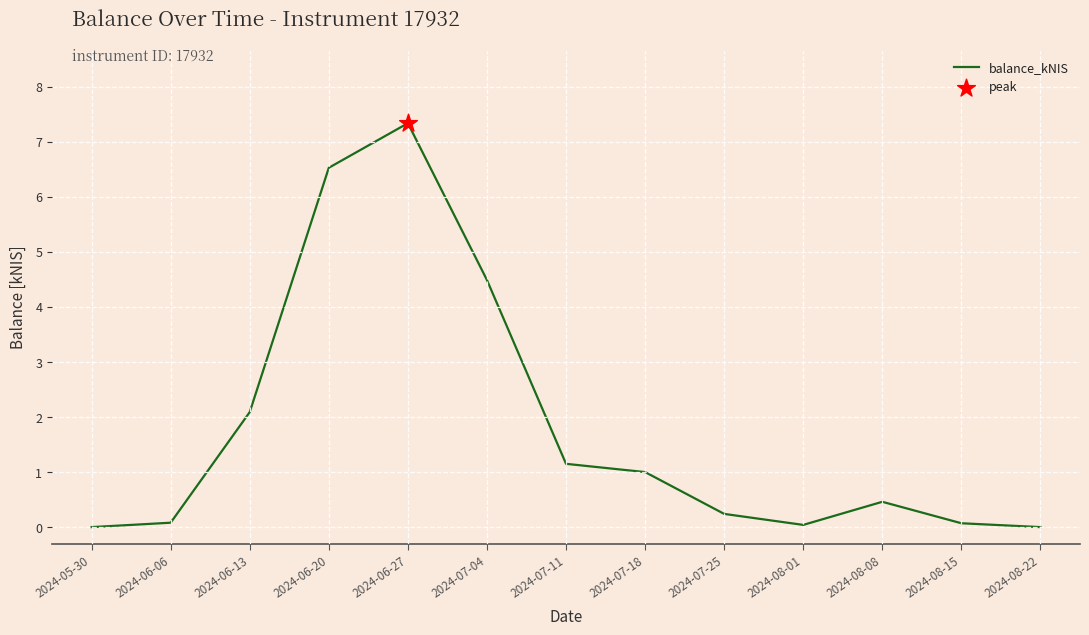

Which has a higher value, 2024-06-13 or 2024-07-11?

2024-06-13